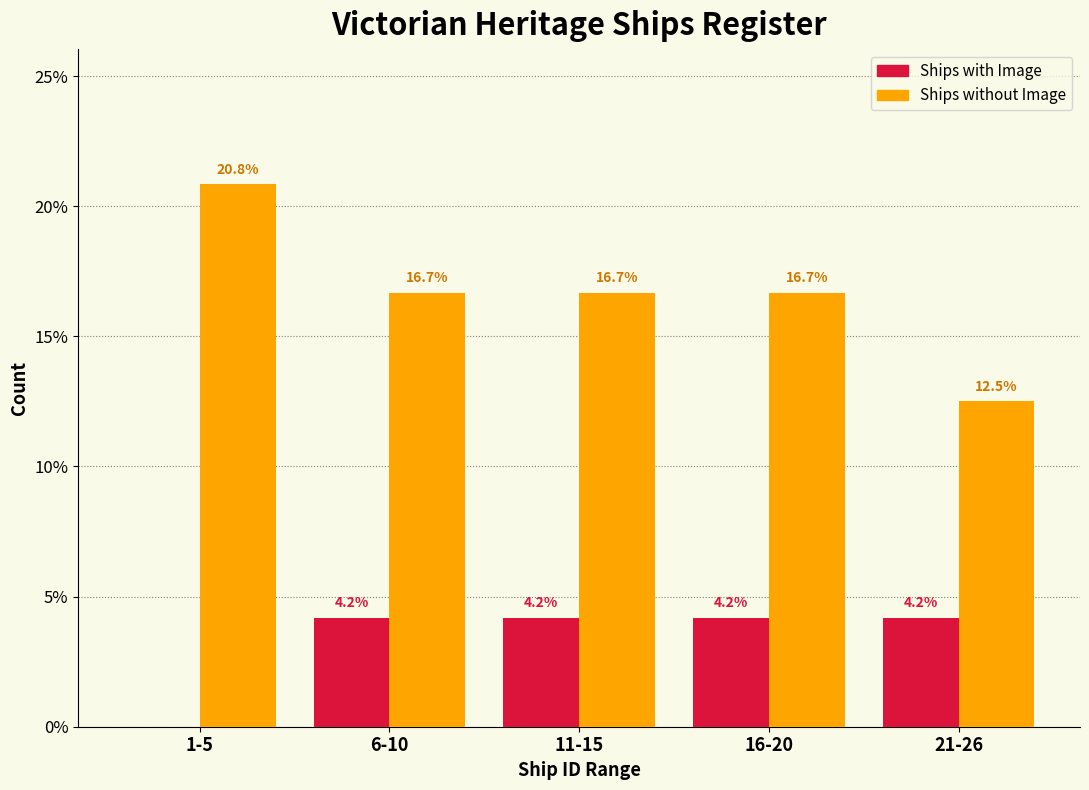

Reading left to right, transcribe all the data shown in this chart.

Ships with Image: 1-5=0.0	6-10=4.2	11-15=4.2	16-20=4.2	21-26=4.2
Ships without Image: 1-5=20.8	6-10=16.7	11-15=16.7	16-20=16.7	21-26=12.5